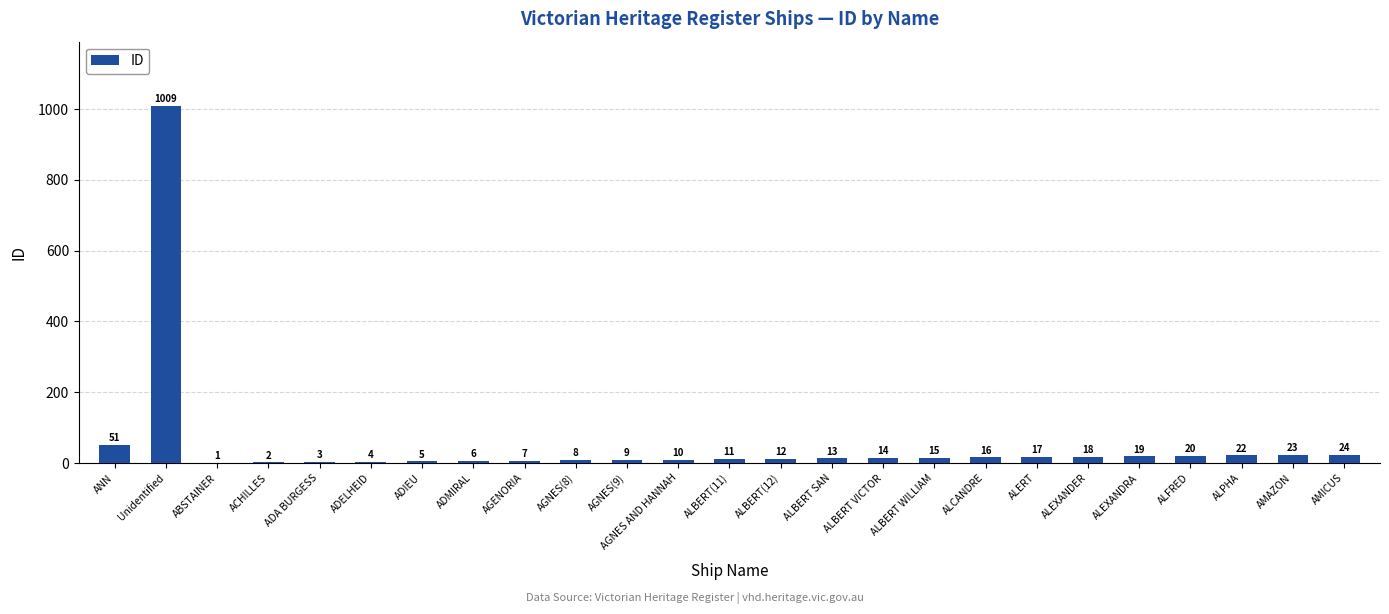

Count the number of data series in this chart.

1